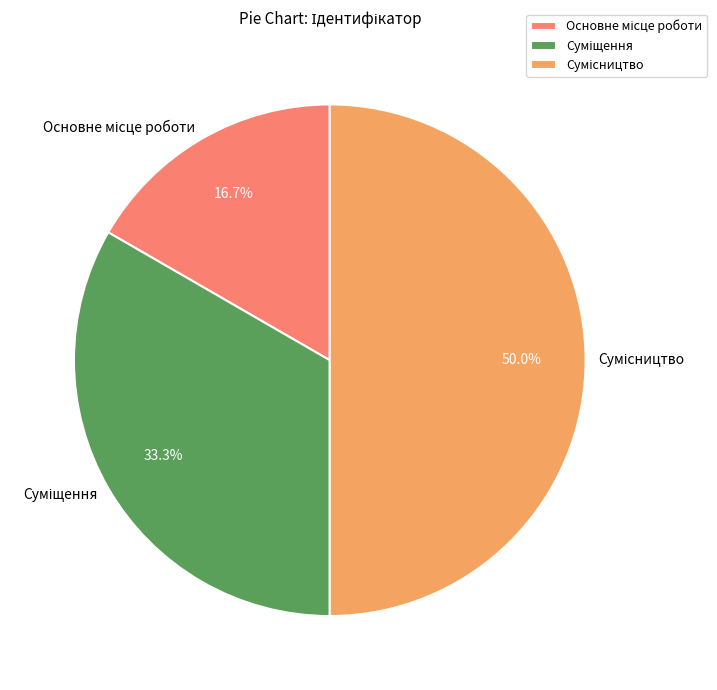

What percentage is the Основне місце роботи slice, to the nearest percent?

17%